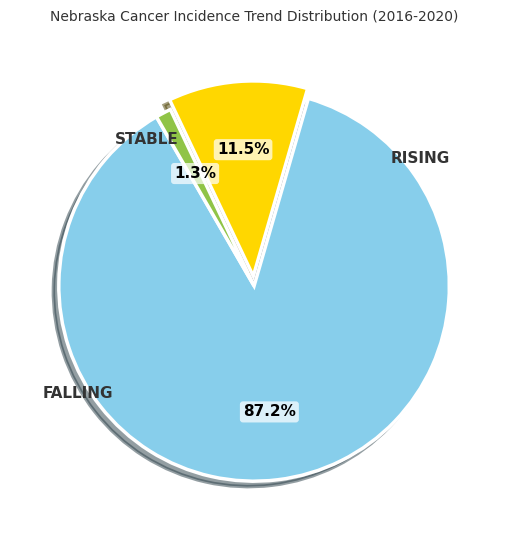

Does any single category account for the majority?

Yes